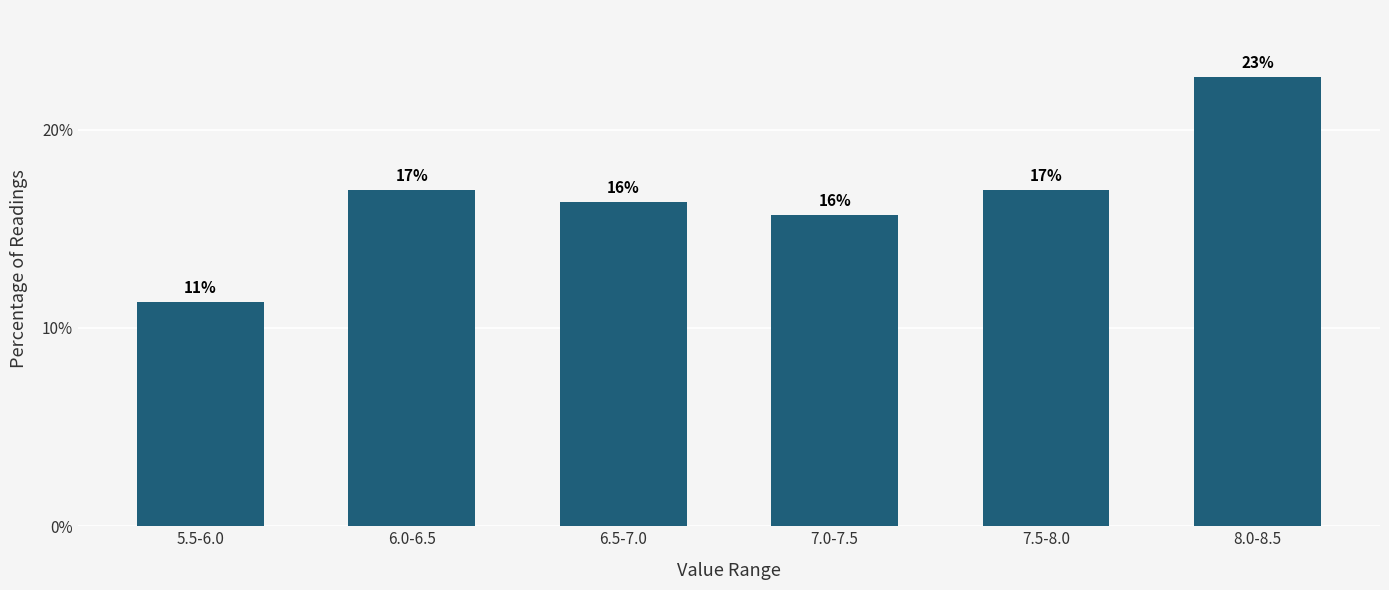

How many bars are there in total?

6